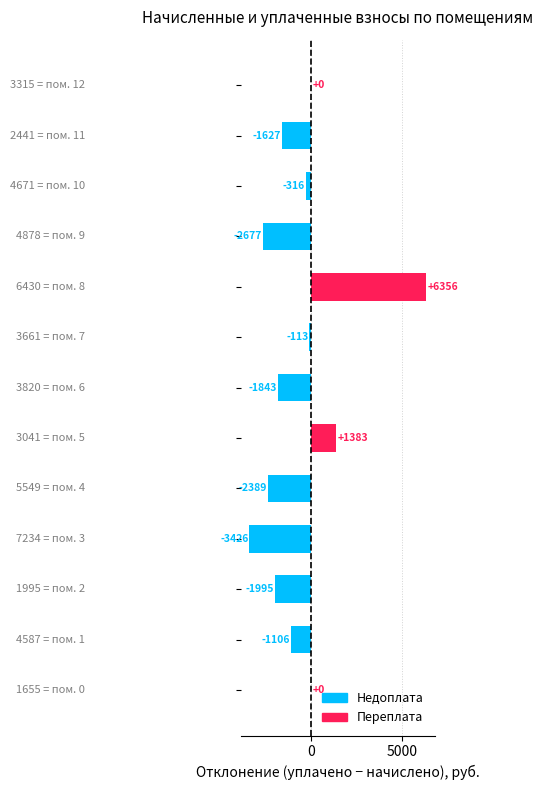

What is the greatest value displayed?

6355.8